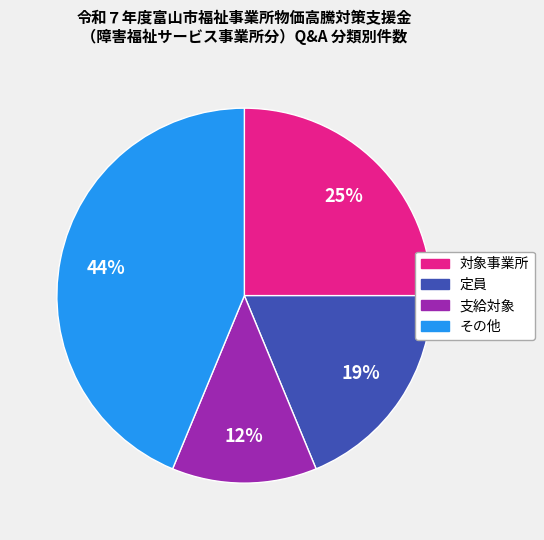

Is the sum of その他 and 定員 greater than half?

Yes